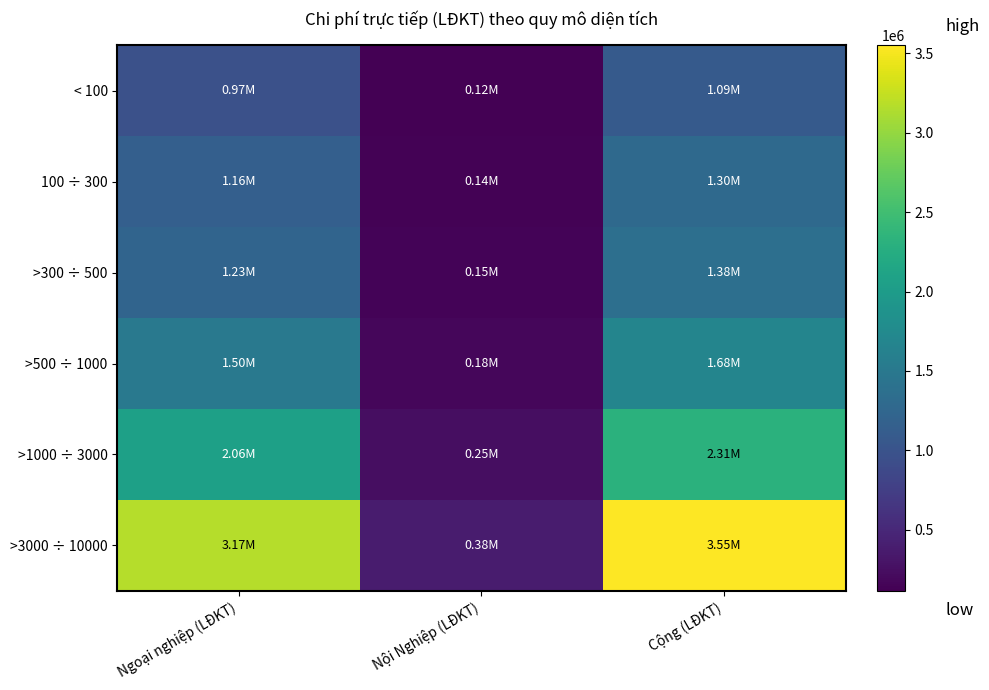

List the series in order of their peak value, highest first.

>3000 ÷ 10000, >1000 ÷ 3000, >500 ÷ 1000, >300 ÷ 500, 100 ÷ 300, < 100